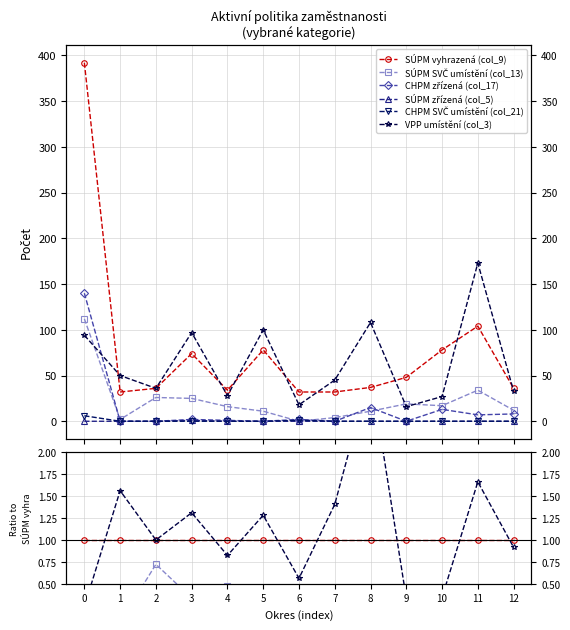

Between 11 and 12, which series saw the biggest shift?

VPP umístění (col_3)